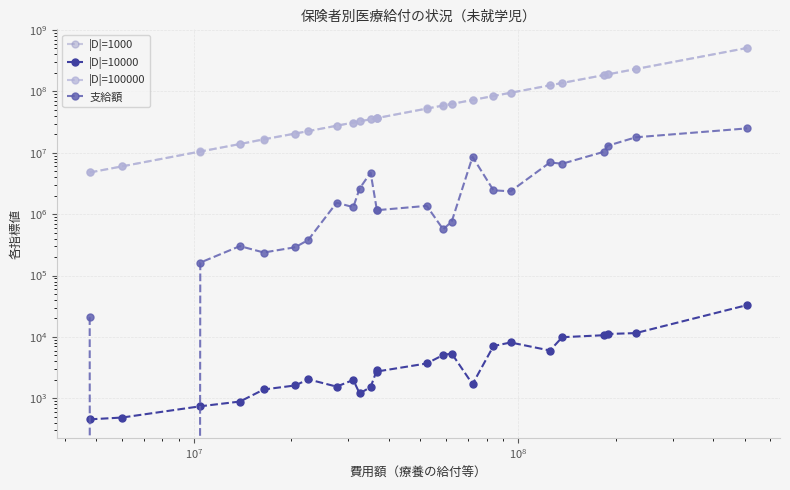

In 支給額, how many points are higher than both neighbors (excluding endpoints)?

6